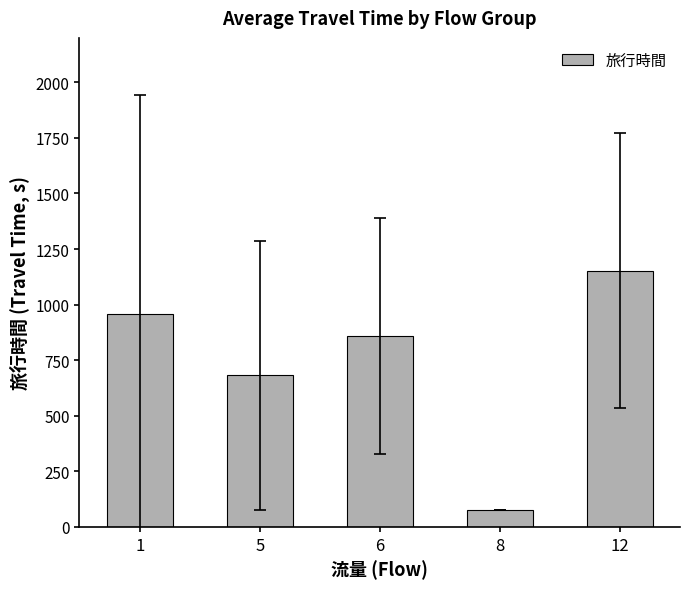

What is the difference between the values at 6 and 1?

96.0